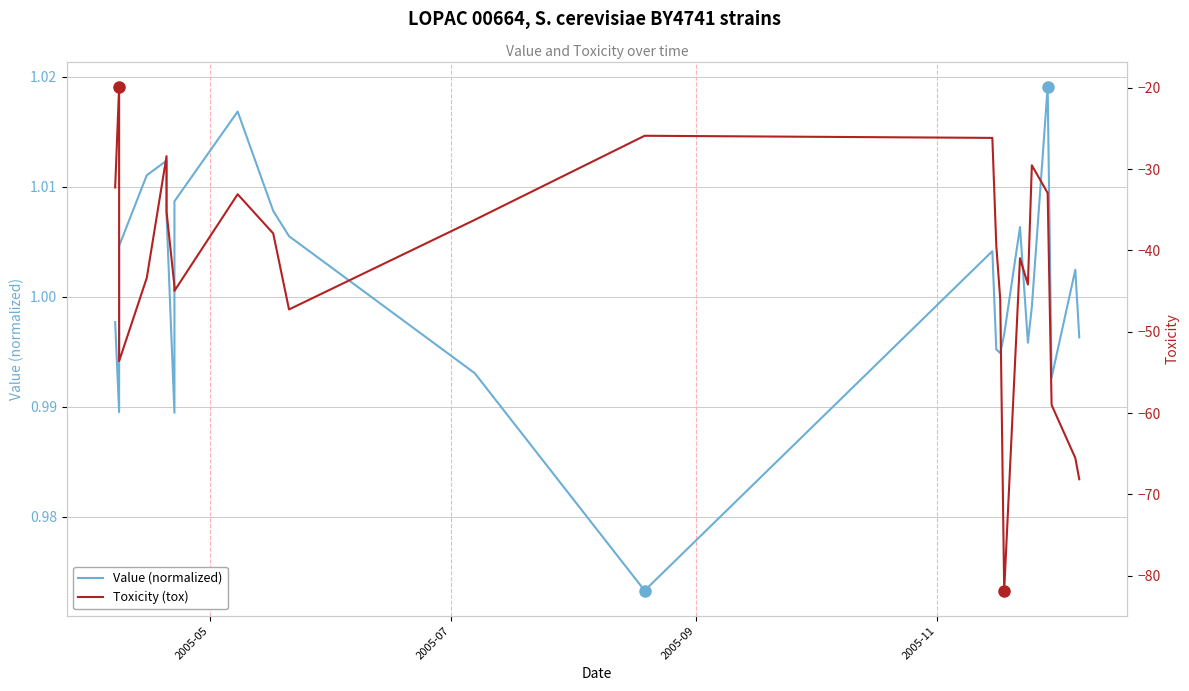

How many lines are shown in the chart?

2